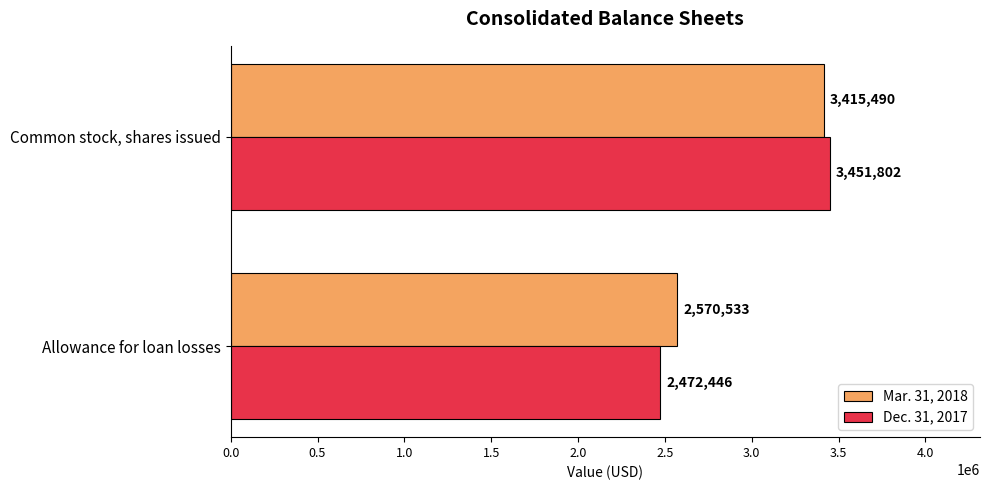

Where is Mar. 31, 2018 nearest to the value 2993011?

Allowance for loan losses